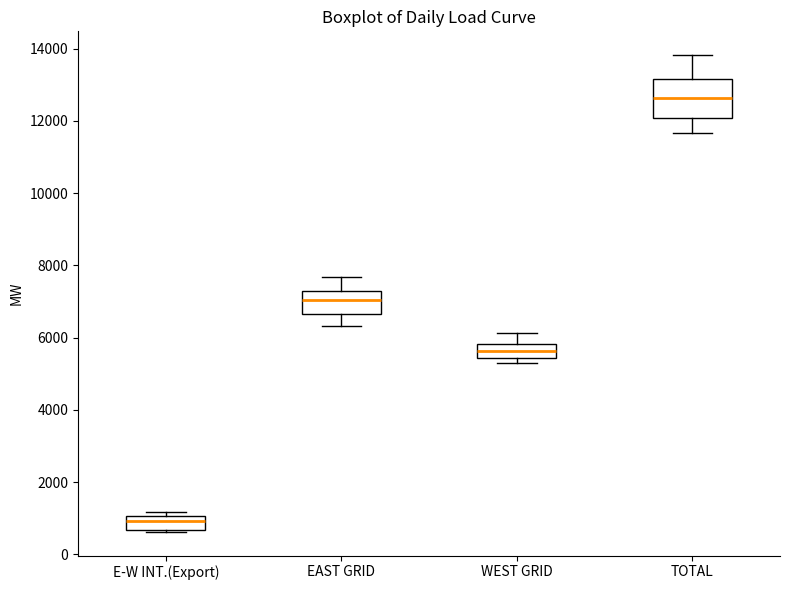

Comparing the boxes themselves (not the whiskers), which one is the tallest?

TOTAL